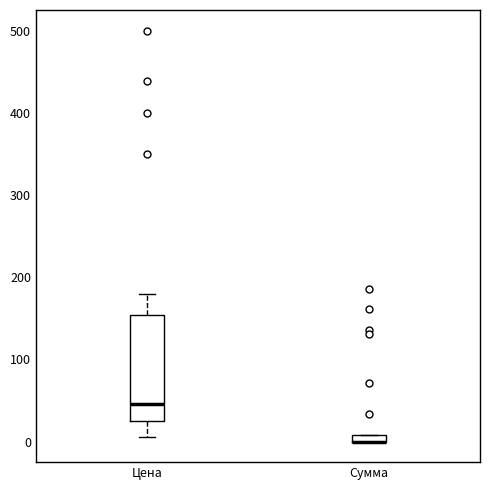

Where is the lower edge of the box for Цена on the y-axis? The values are not printed on the chart, so give them approximately, as read against the axis.

20